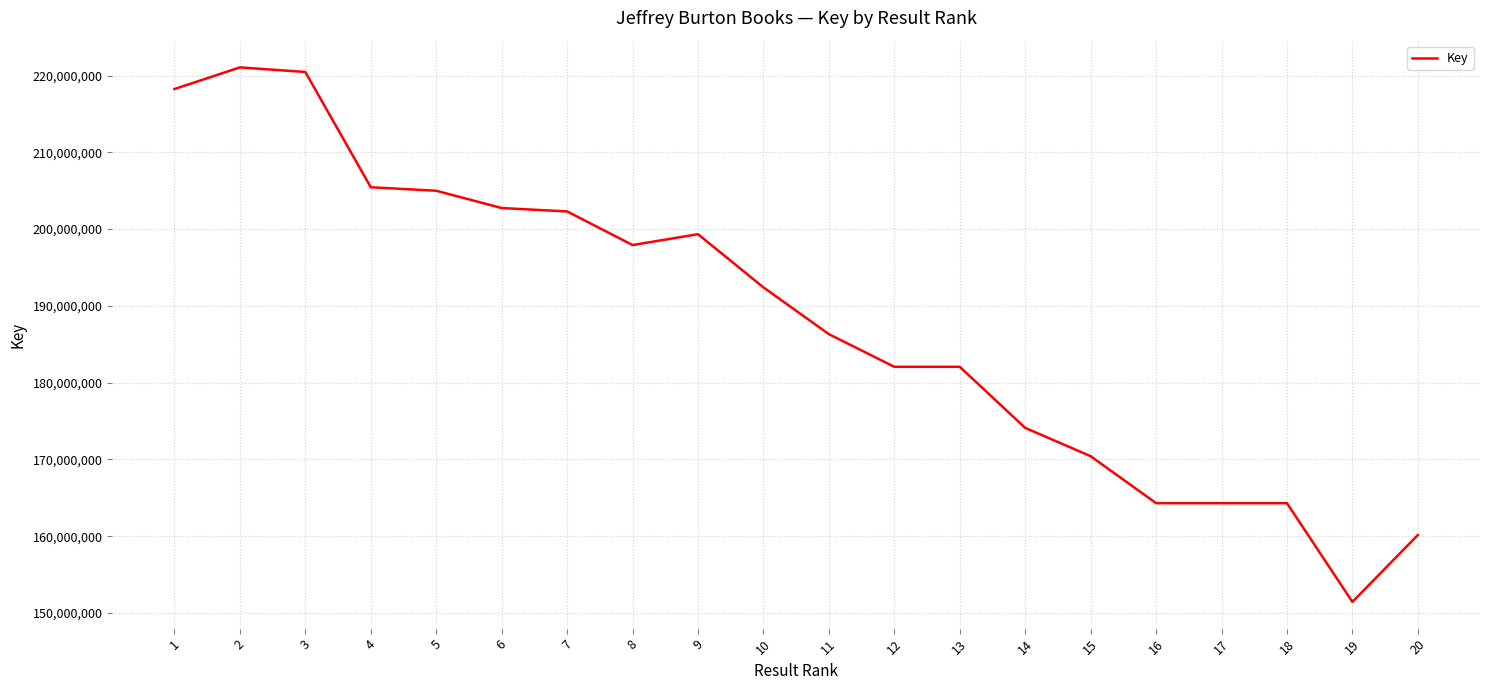

What is the approximate value at 1, to the nearest 10?

218245580